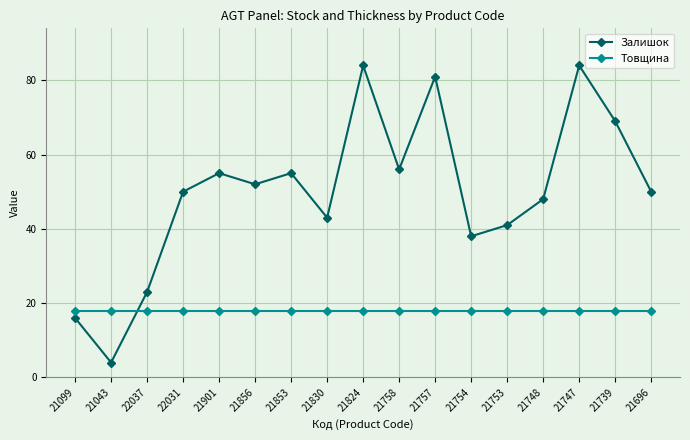

What is the minimum value for Товщина?

18